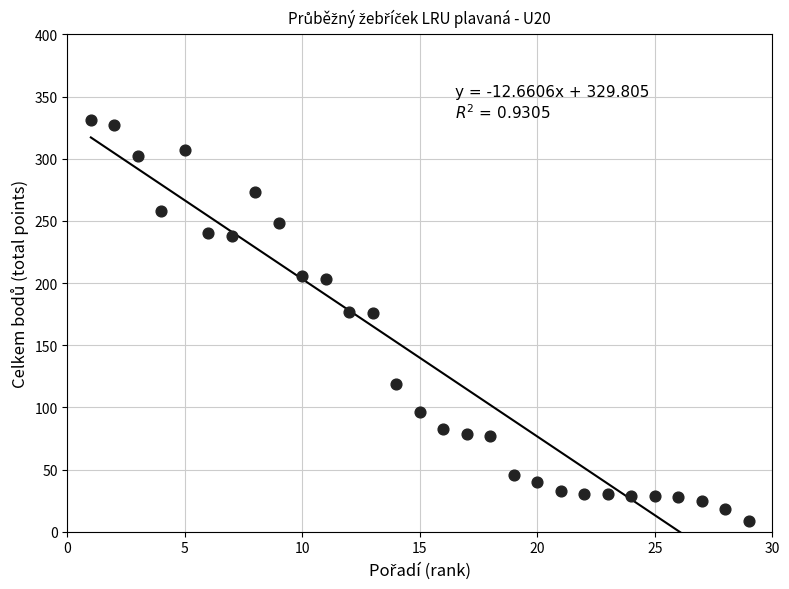

What is the range of Y values (max minus min)?

322